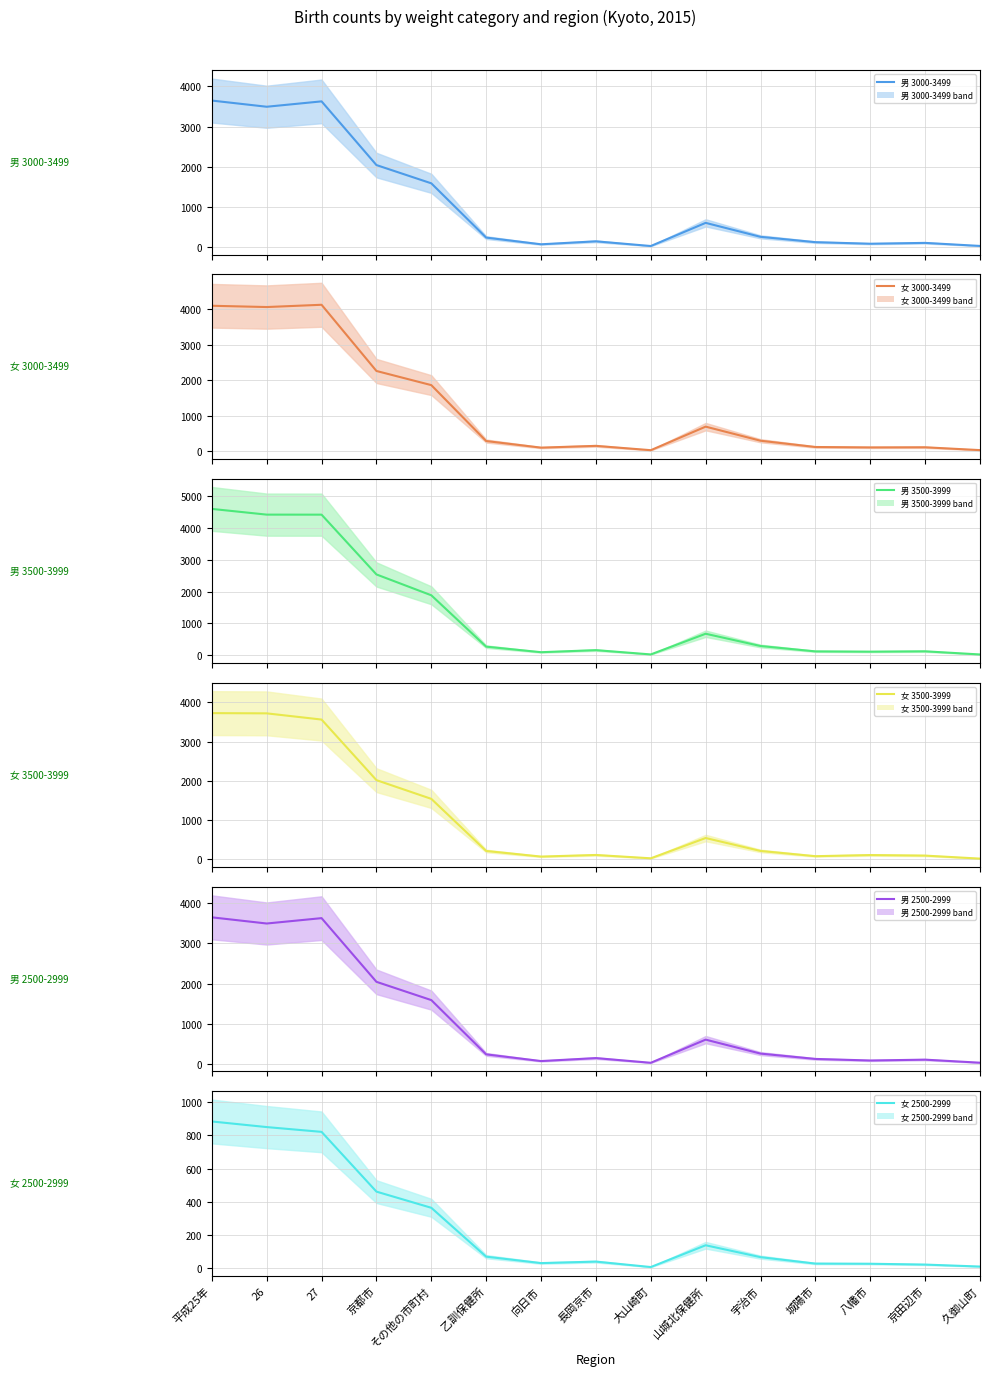

Which series changed the most between 山城北保健所 and 八幡市?

女 3000-3499 (mean)